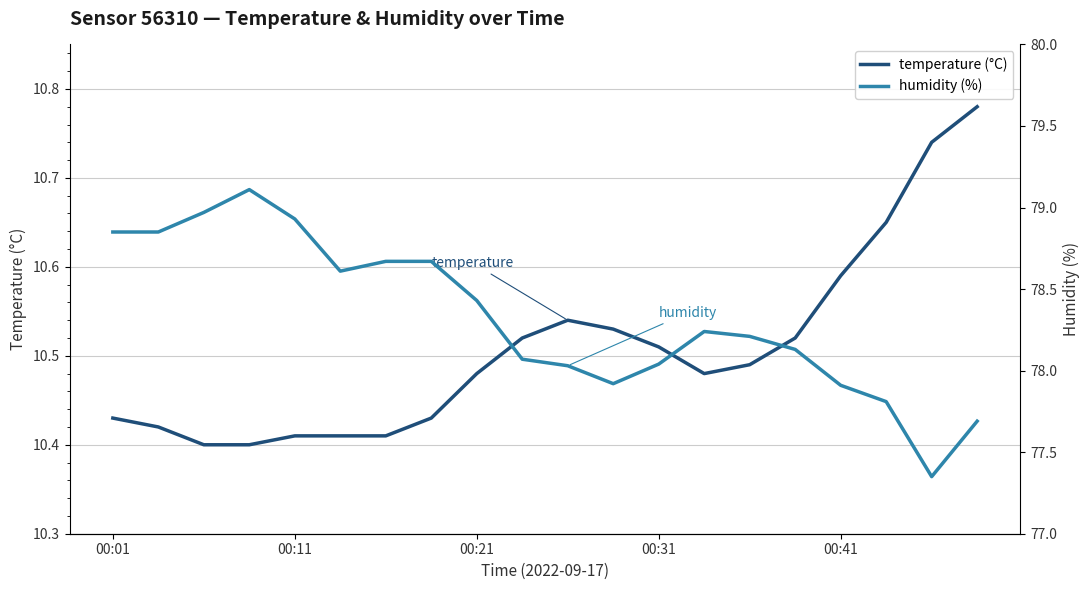

Which series has the largest total across all categories?

humidity